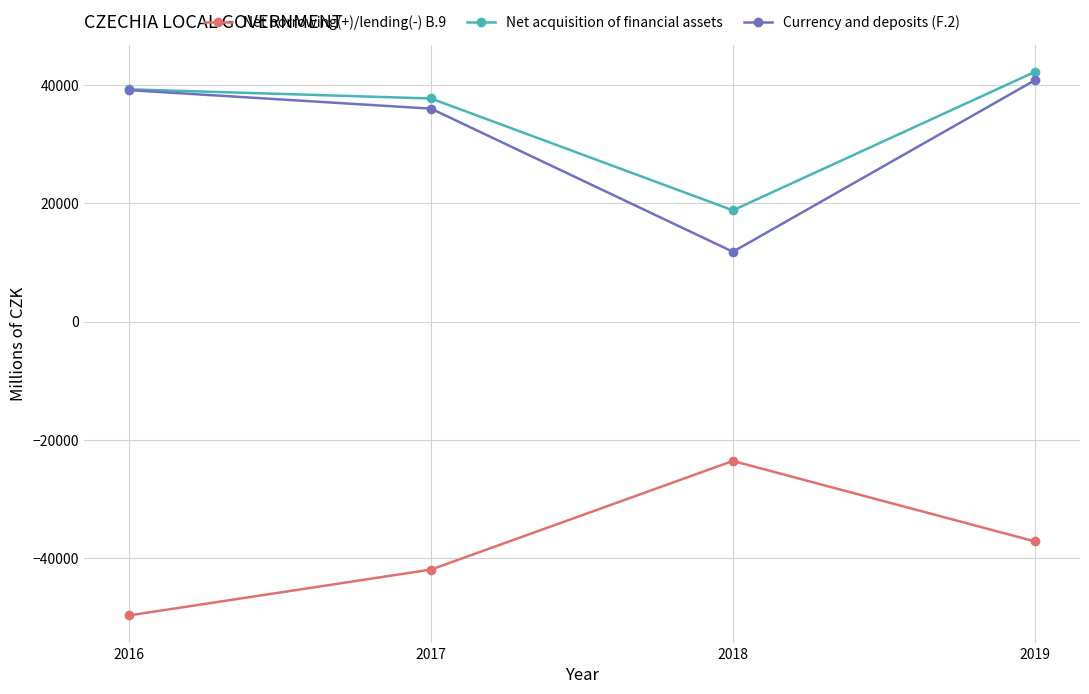

Which series changed the most between 2017 and 2019?

Currency and deposits (F.2)